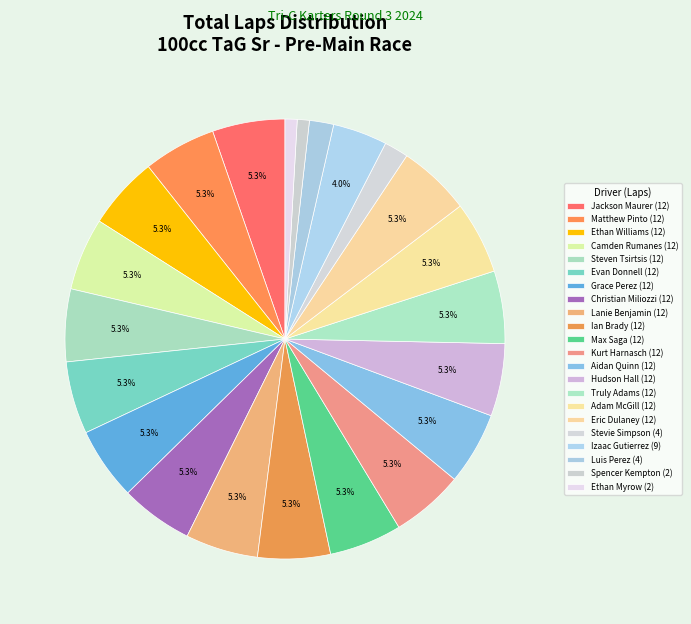

What percentage do Matthew Pinto and Eric Dulaney together represent?

10.7%